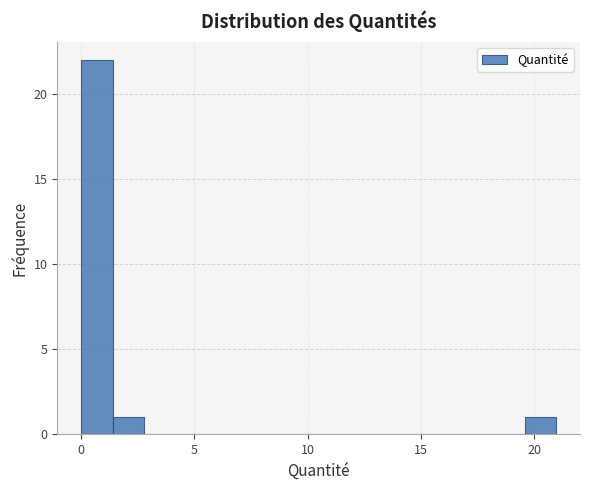

Read against the x-axis, roughly where is the centre of the tallest bar?

0.5